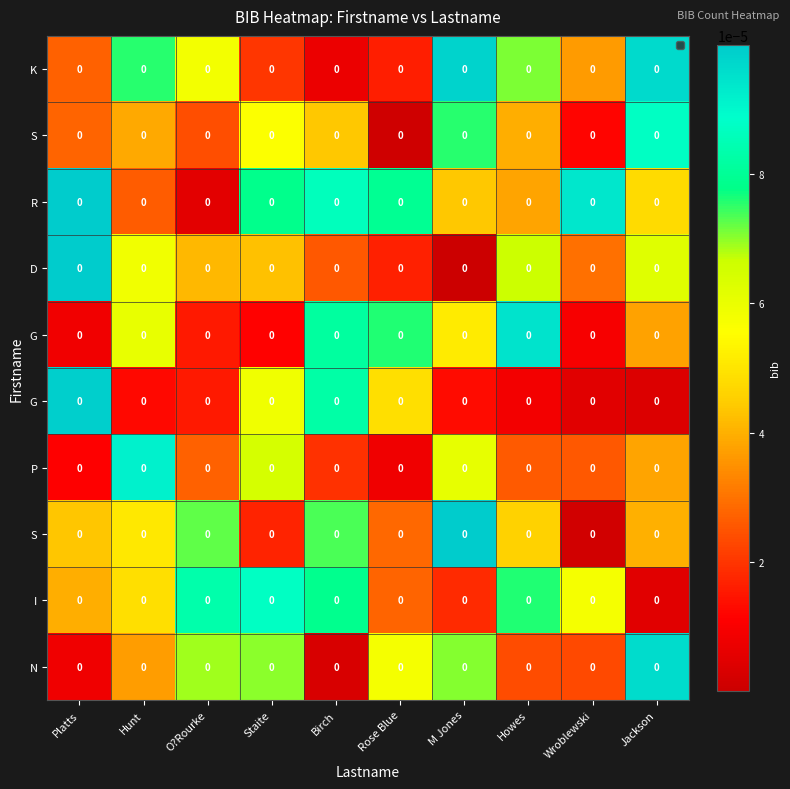

The value of row_2 at Staite is 0.0. True or false?

True